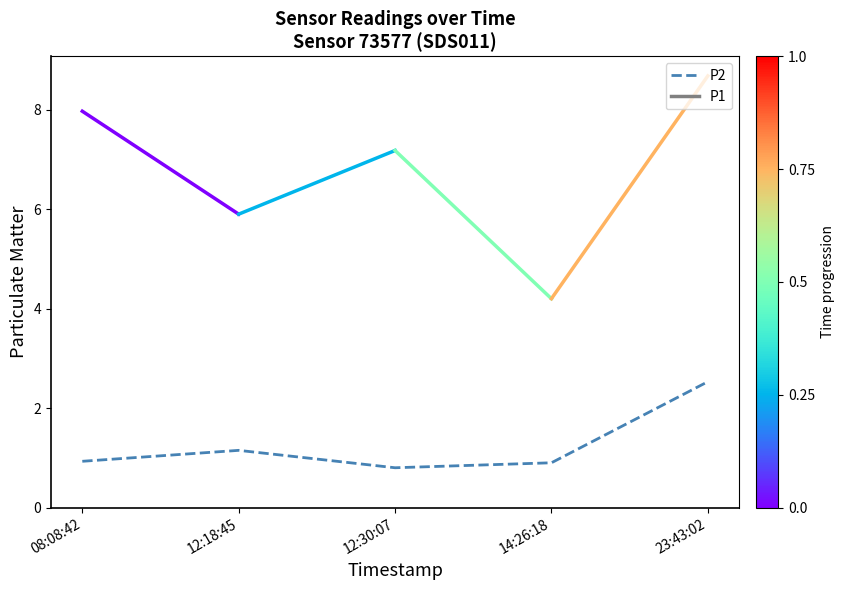

What position from the left is 12:18:45?

2